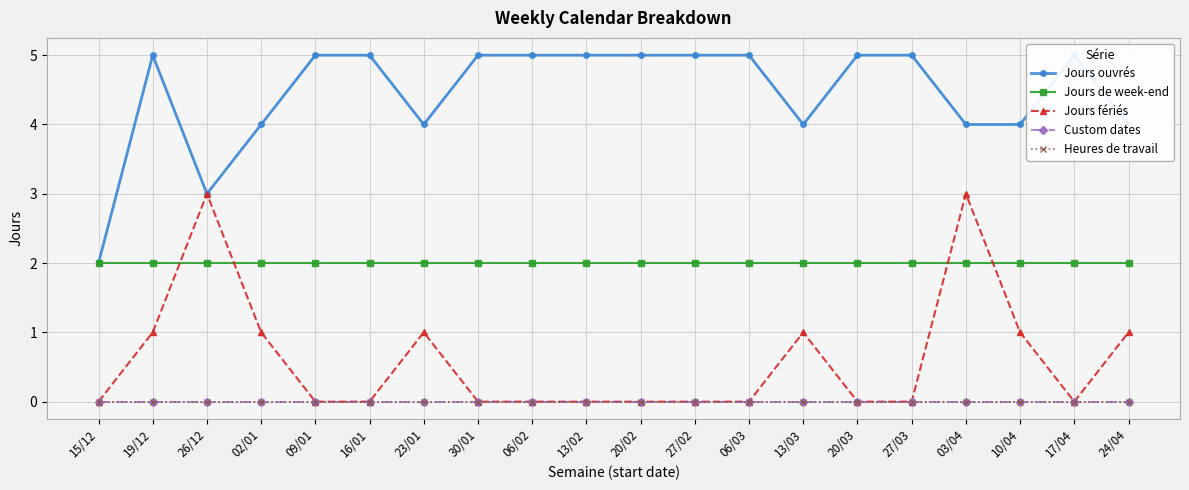

What is the value of the Jours fériés point at the 18th from the left?

1